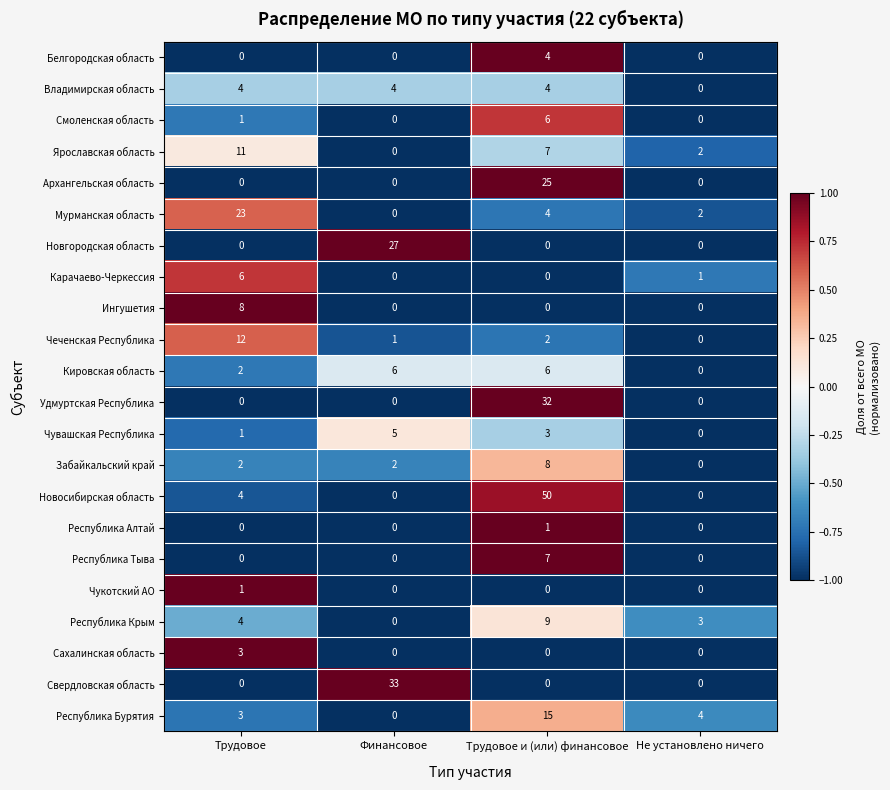

What is the total value across all series at Трудовое и (или) финансовое?

183